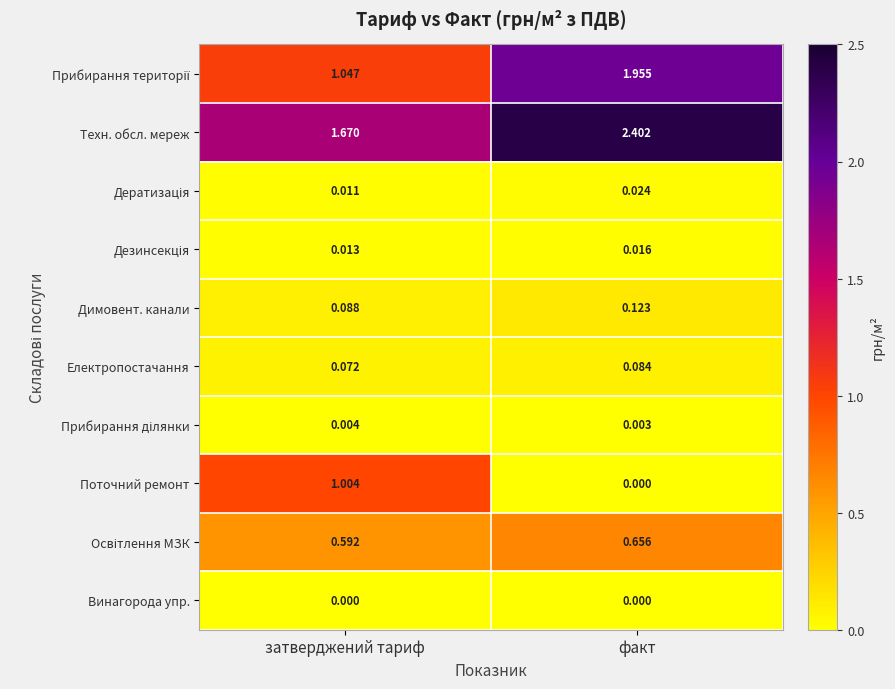

At which label does Техн. обсл. мереж first exceed 2?

факт